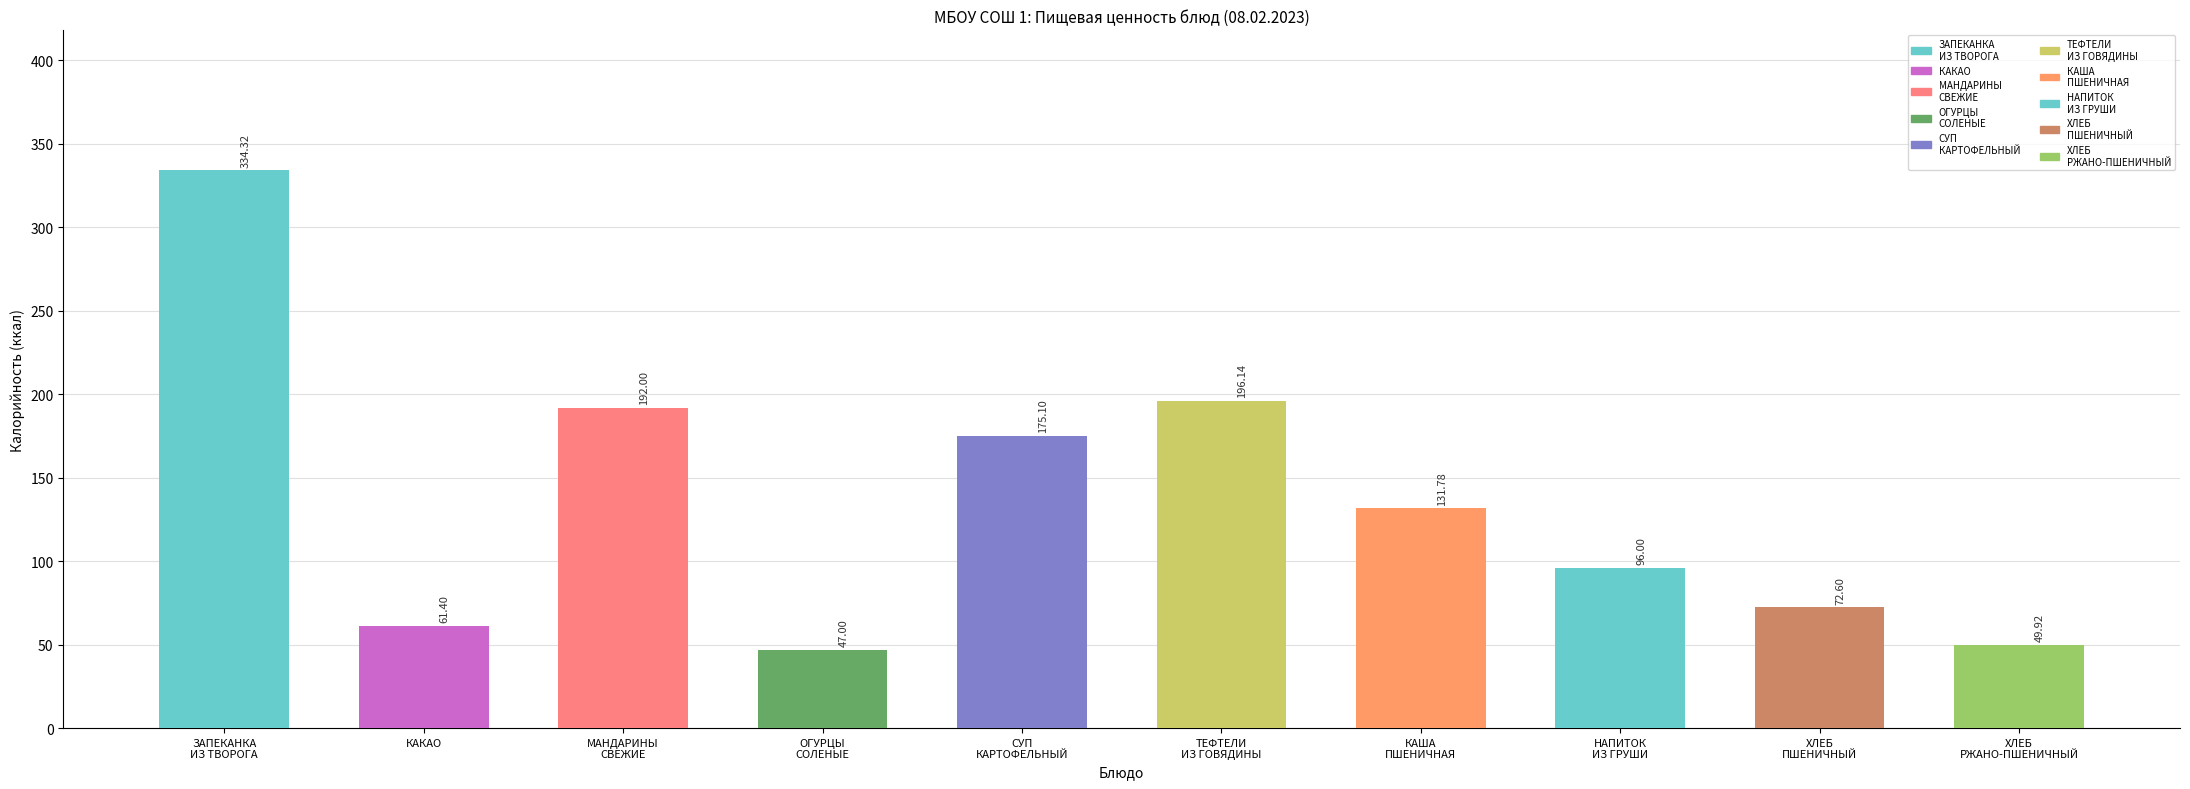

What is the label of the 10th bar from the right?

ЗАПЕКАНКА ИЗ ТВОРОГА